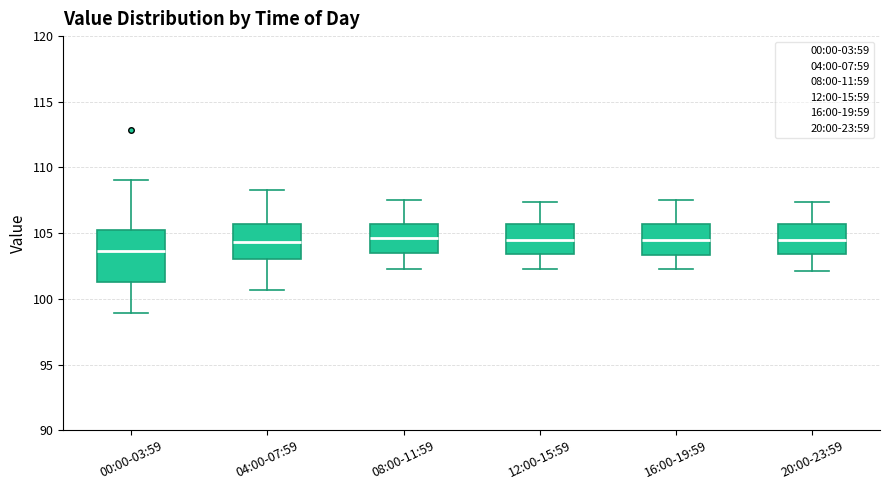

Reading left to right, transcribe this box plot: for each box, give where its median line is, the range the box spans, and where its two whiskers end, as read against the y-axis. The values are not printed on the chart, so give them approximately, as read against the axis.

00:00-03:59: median 103.5, box 101.5 to 105.0, whiskers 99.0 to 109.0
04:00-07:59: median 104.5, box 103.0 to 105.5, whiskers 100.5 to 108.5
08:00-11:59: median 104.5, box 103.5 to 105.5, whiskers 102.5 to 107.5
12:00-15:59: median 104.5, box 103.5 to 105.5, whiskers 102.5 to 107.5
16:00-19:59: median 104.5, box 103.5 to 105.5, whiskers 102.5 to 107.5
20:00-23:59: median 104.5, box 103.5 to 105.5, whiskers 102.0 to 107.5